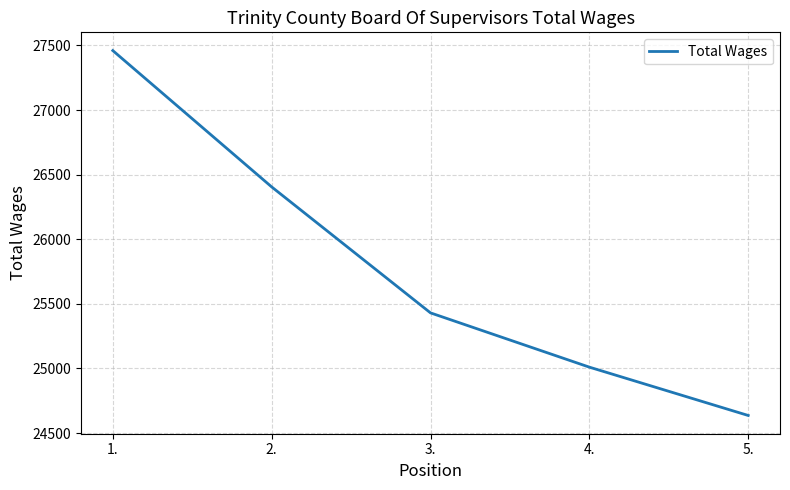

What is the change in value from 4. to 5.?

-374